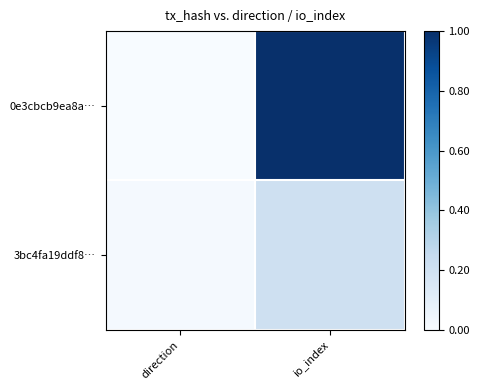

At how many categories does at least one series exceed 0?

2